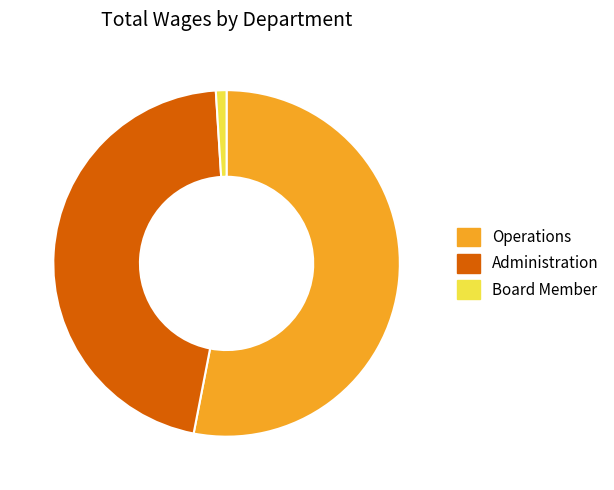

True or false: Board Member accounts for 1% of the total.

True